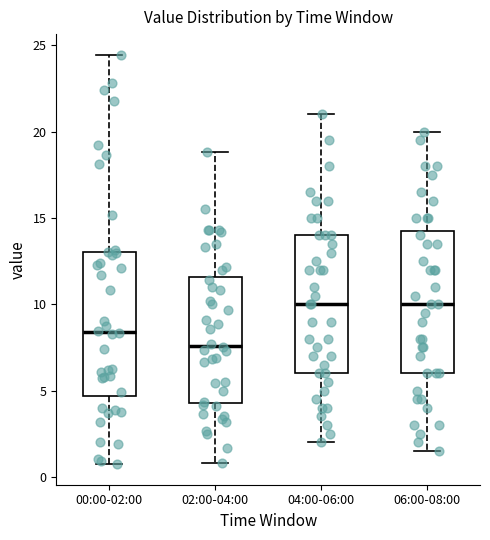

Reading left to right, transcribe this box plot: for each box, give where its median line is, the range the box spans, and where its two whiskers end, as read against the y-axis. The values are not printed on the chart, so give them approximately, as read against the axis.

00:00-02:00: median 8.5, box 4.5 to 13.0, whiskers 0.5 to 24.5
02:00-04:00: median 7.5, box 4.5 to 11.5, whiskers 1.0 to 19.0
04:00-06:00: median 10.0, box 6.0 to 14.0, whiskers 2.0 to 21.0
06:00-08:00: median 10.0, box 6.0 to 14.5, whiskers 1.5 to 20.0